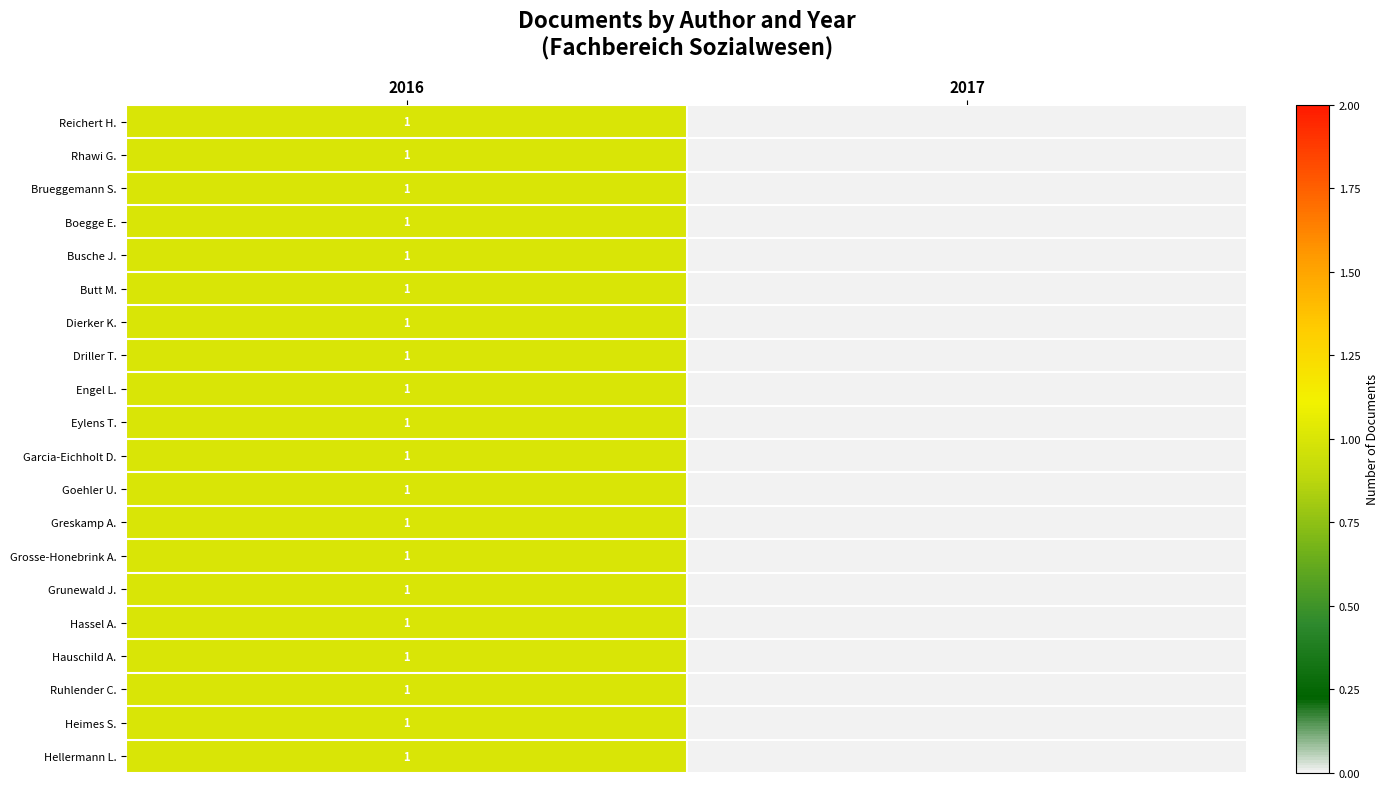

At which category does the chart reach its minimum across all series?

2017